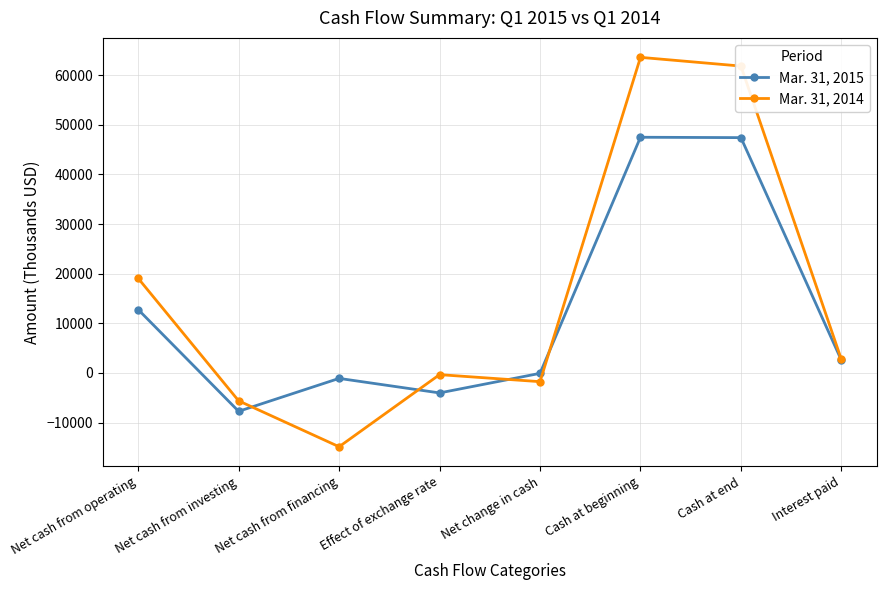

In Mar. 31, 2014, how many points are higher than both neighbors (excluding endpoints)?

2